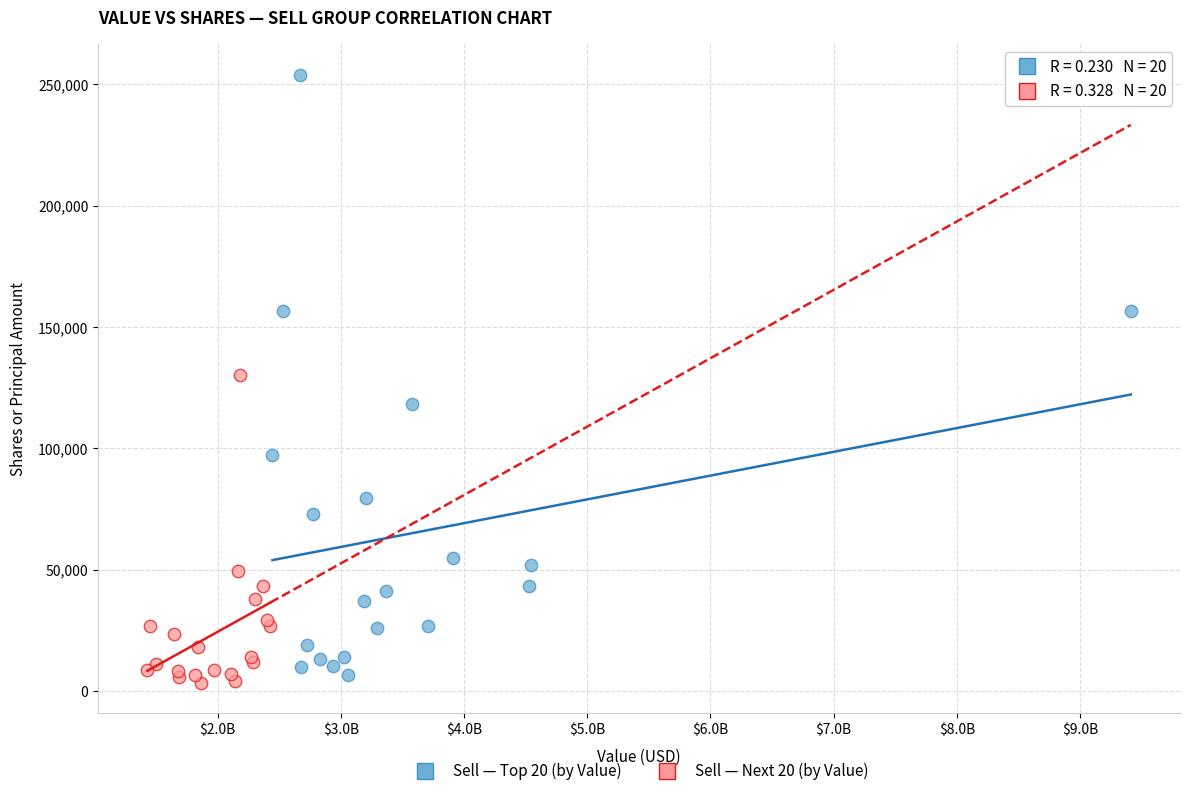

What are all the series names shown in the legend?

Sell — Top 20 (by Value), Sell — Next 20 (by Value)